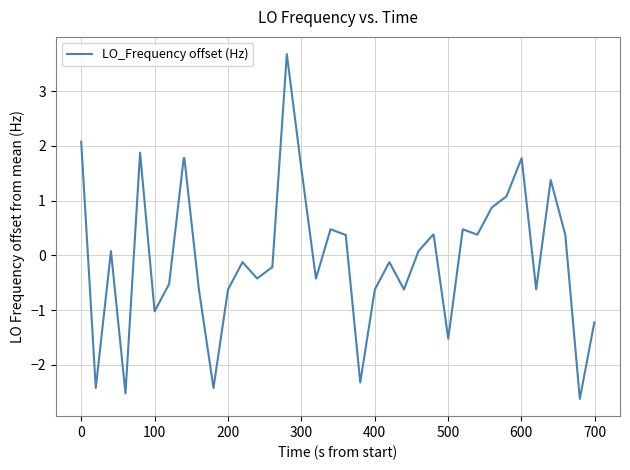

What is the smallest value displayed?

-2.6